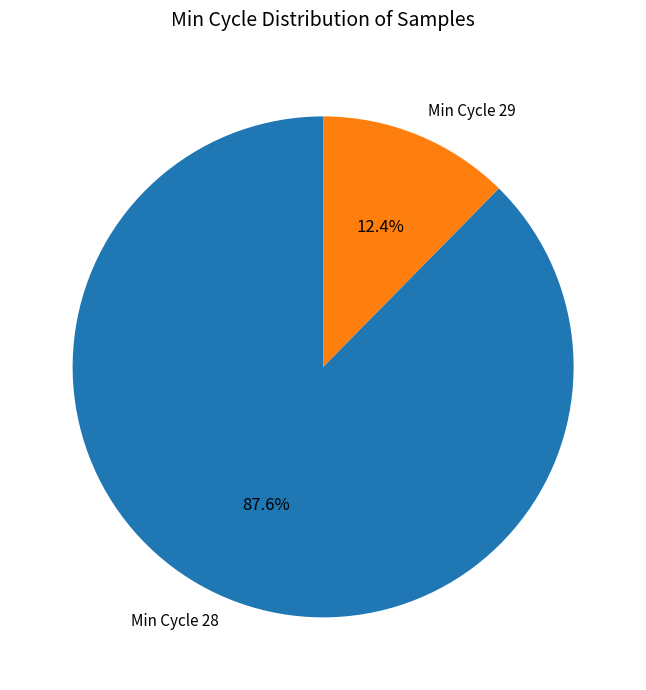

Rank the categories by value from highest to lowest.

Min Cycle 28, Min Cycle 29